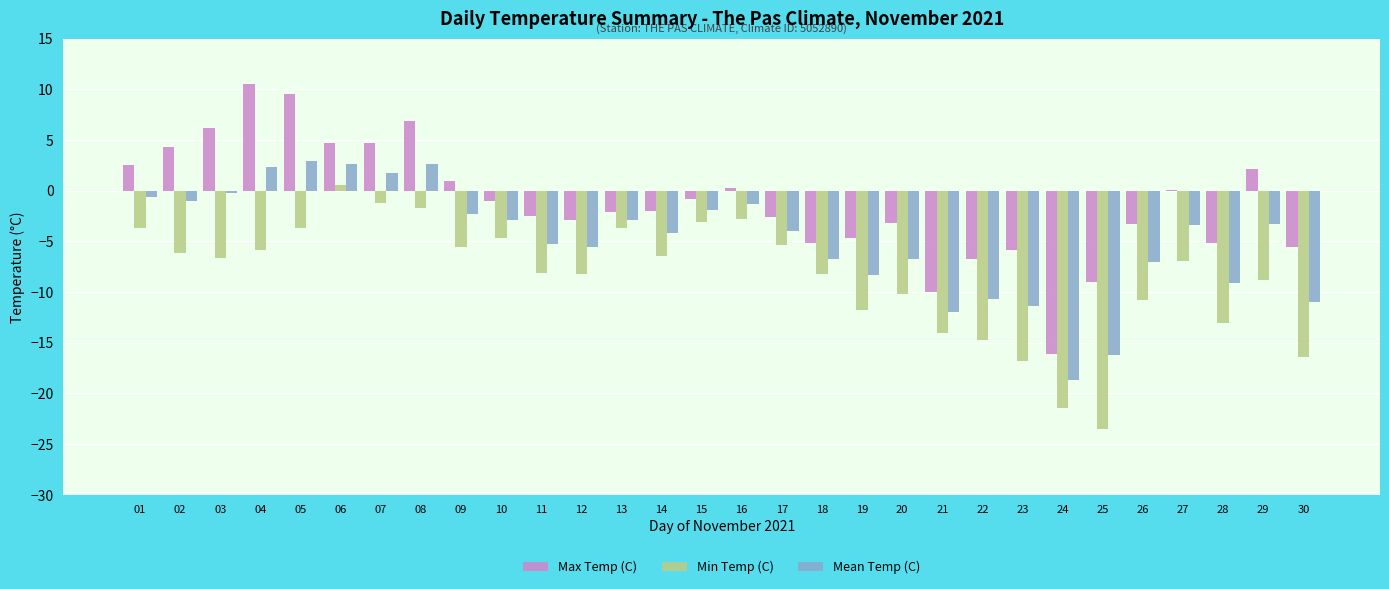

What is the spread (max minus min) of values at 11?

5.6